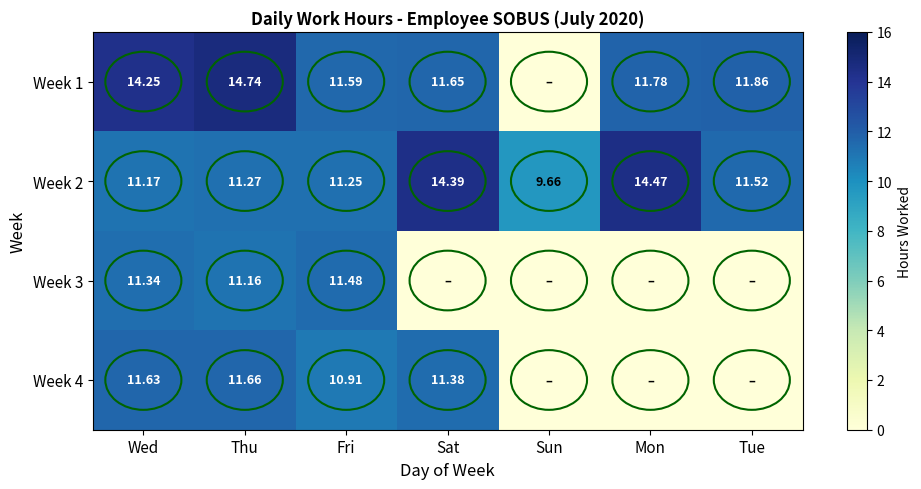

List the labels in order of Week 2 value, largest first.

Mon, Sat, Tue, Thu, Fri, Wed, Sun